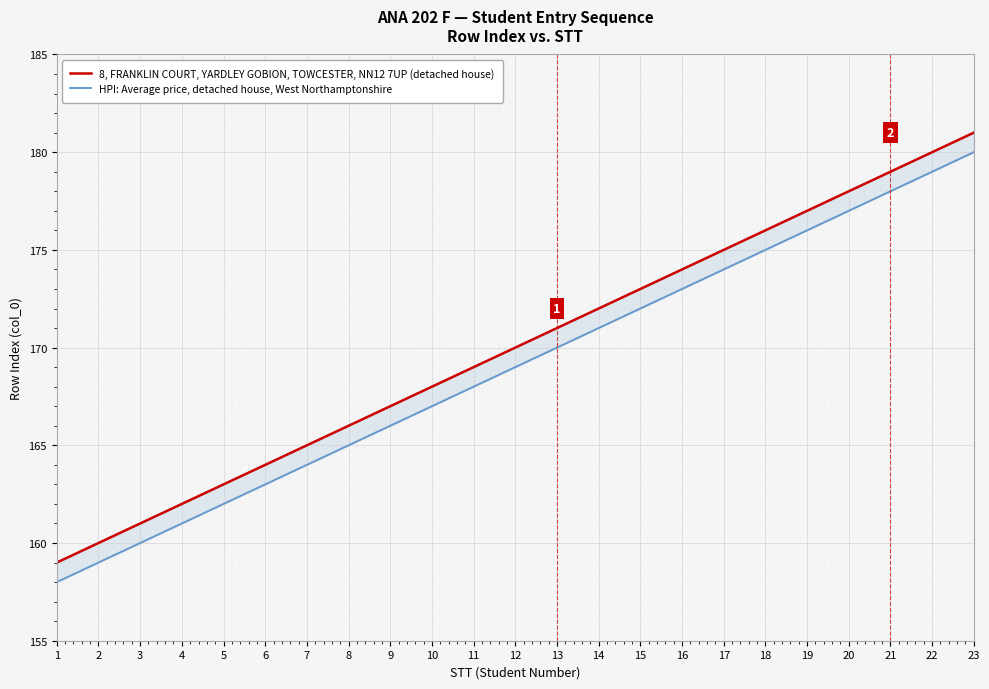

At which category is the sum across all series the highest?

23